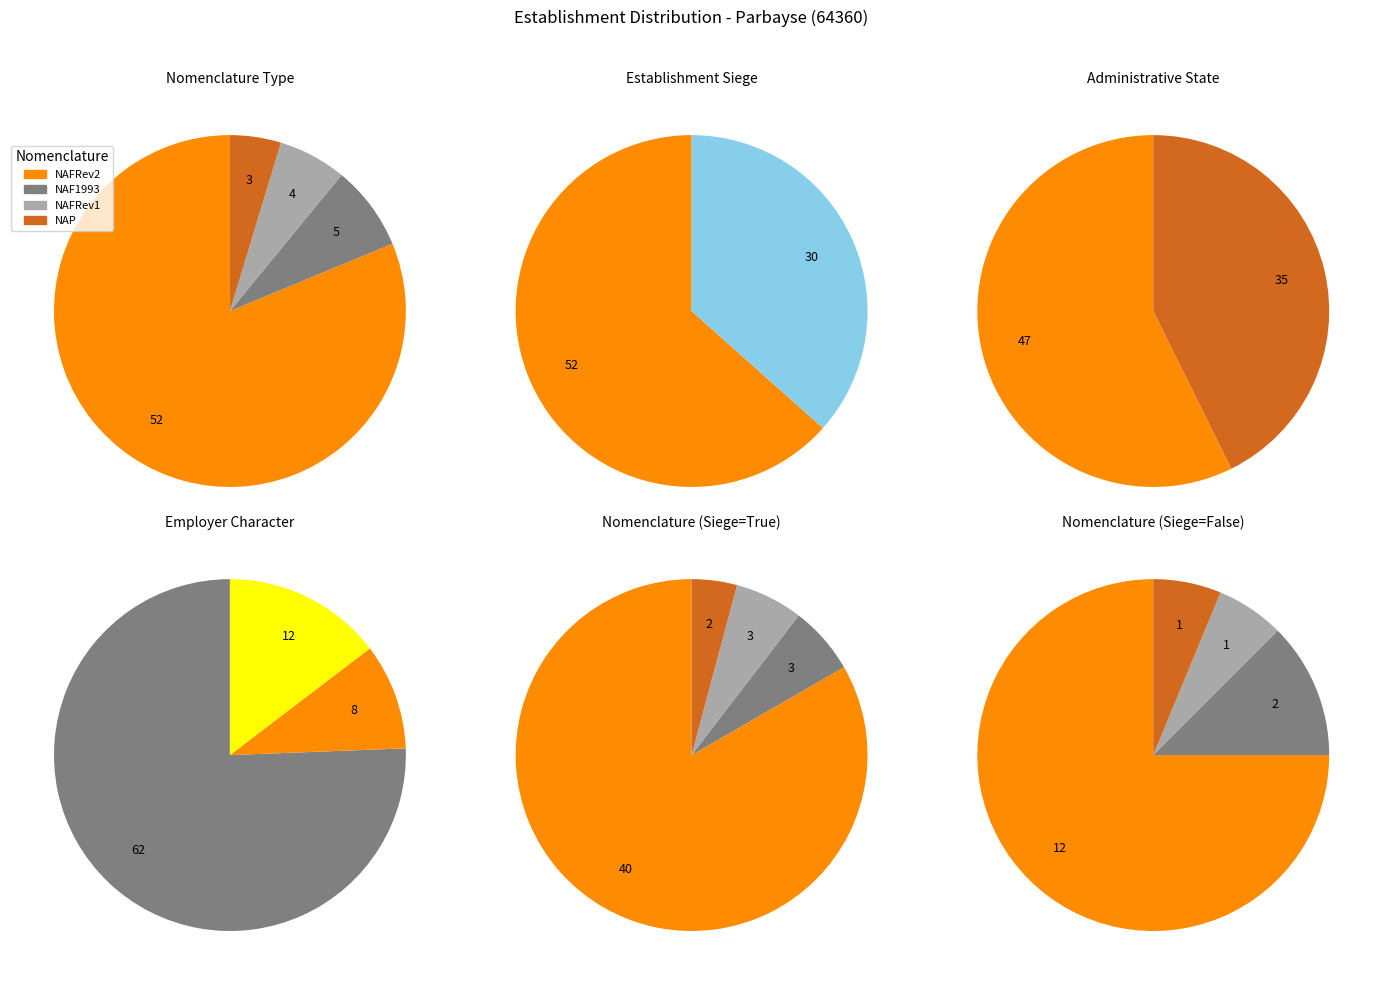

Which category has the biggest portion of the pie?

NAFRev2